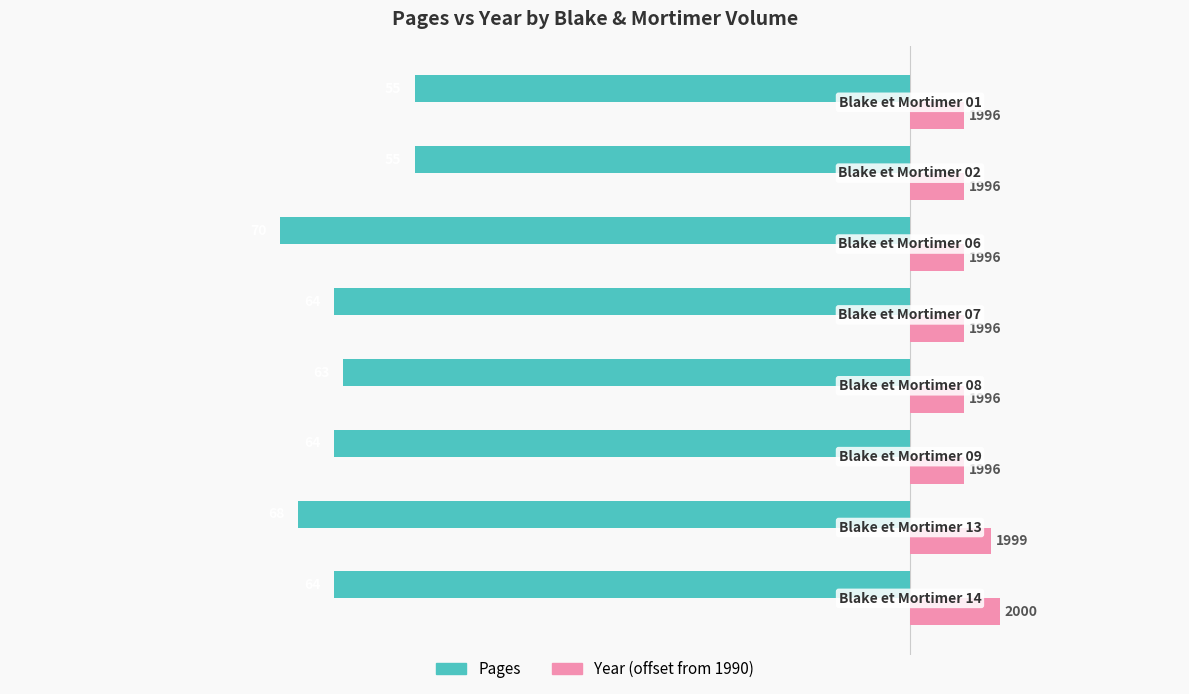

Which series has the widest spread of values?

Pages